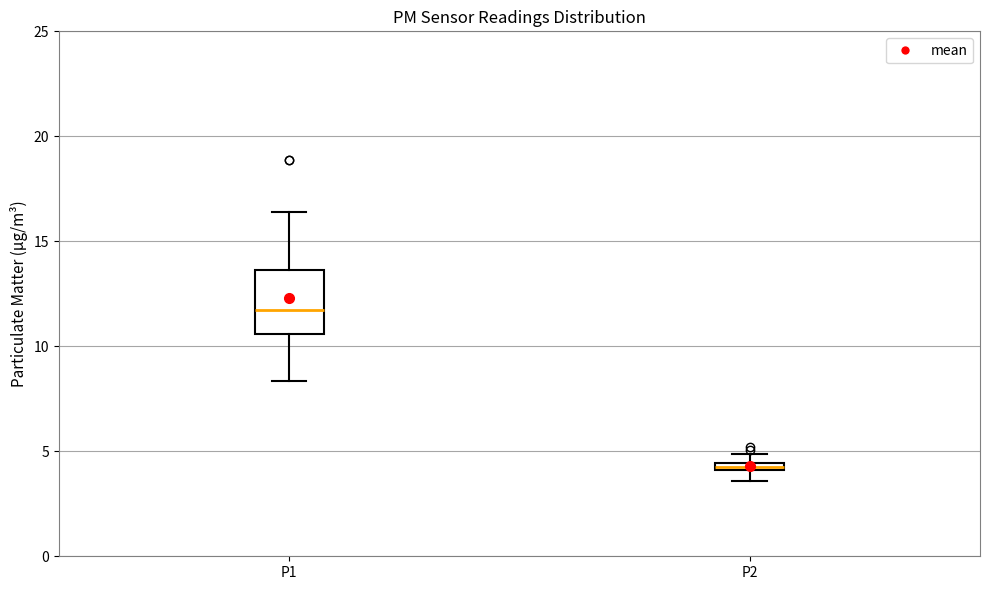

Which box's median line is the highest?

P1